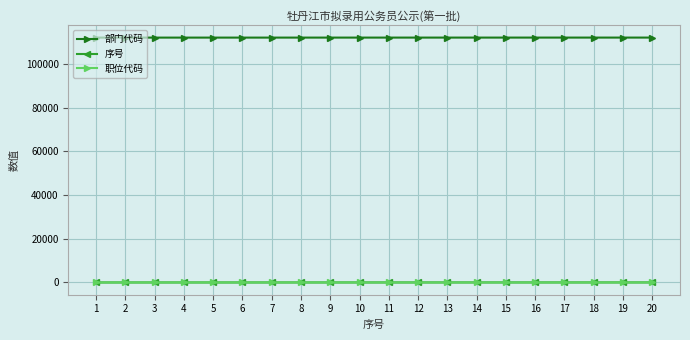

Which series has the largest total across all categories?

部门代码